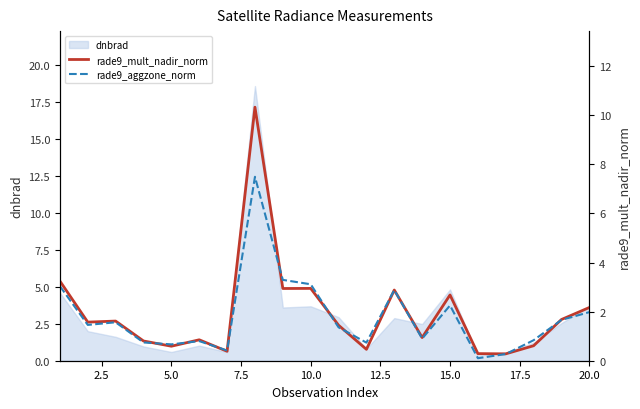

True or false: rade9_mult_nadir_norm and rade9_aggzone_norm cross at least once.

True